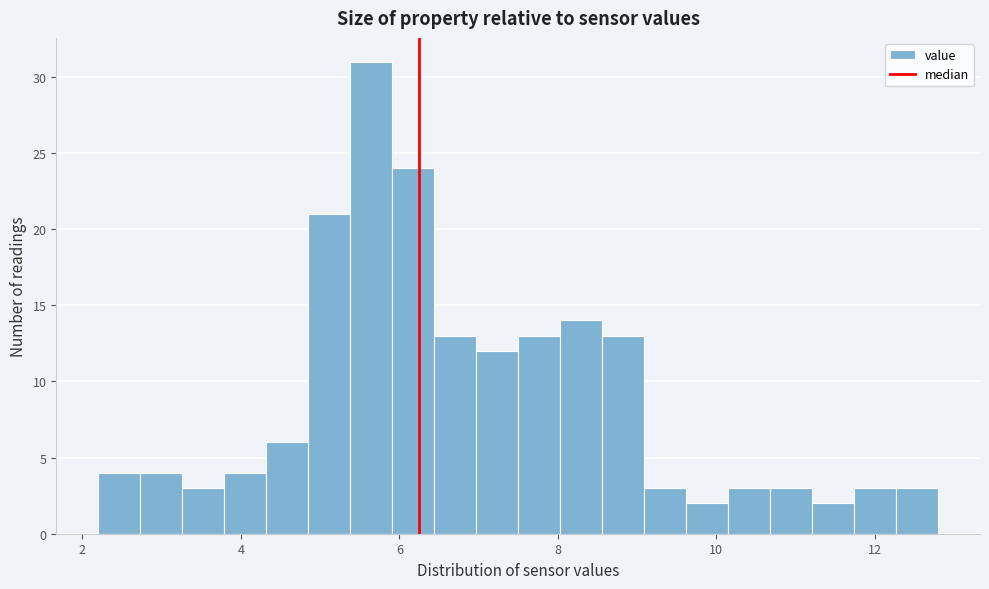

Around what value on the x-axis is the tallest bar? Give the approximate position of its centre, as read against the axis.

5.6